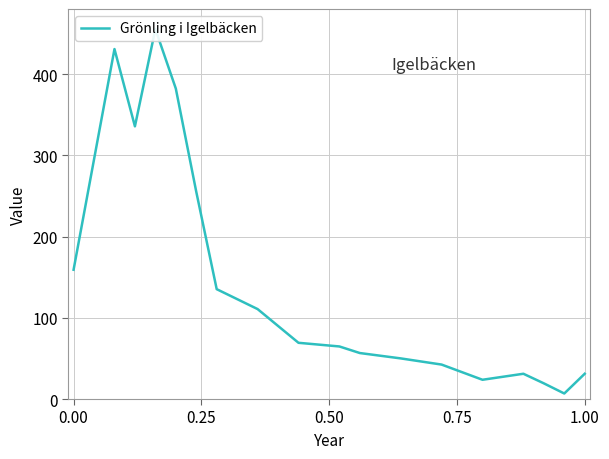

What is the difference between the second highest and minimum values?

423.9